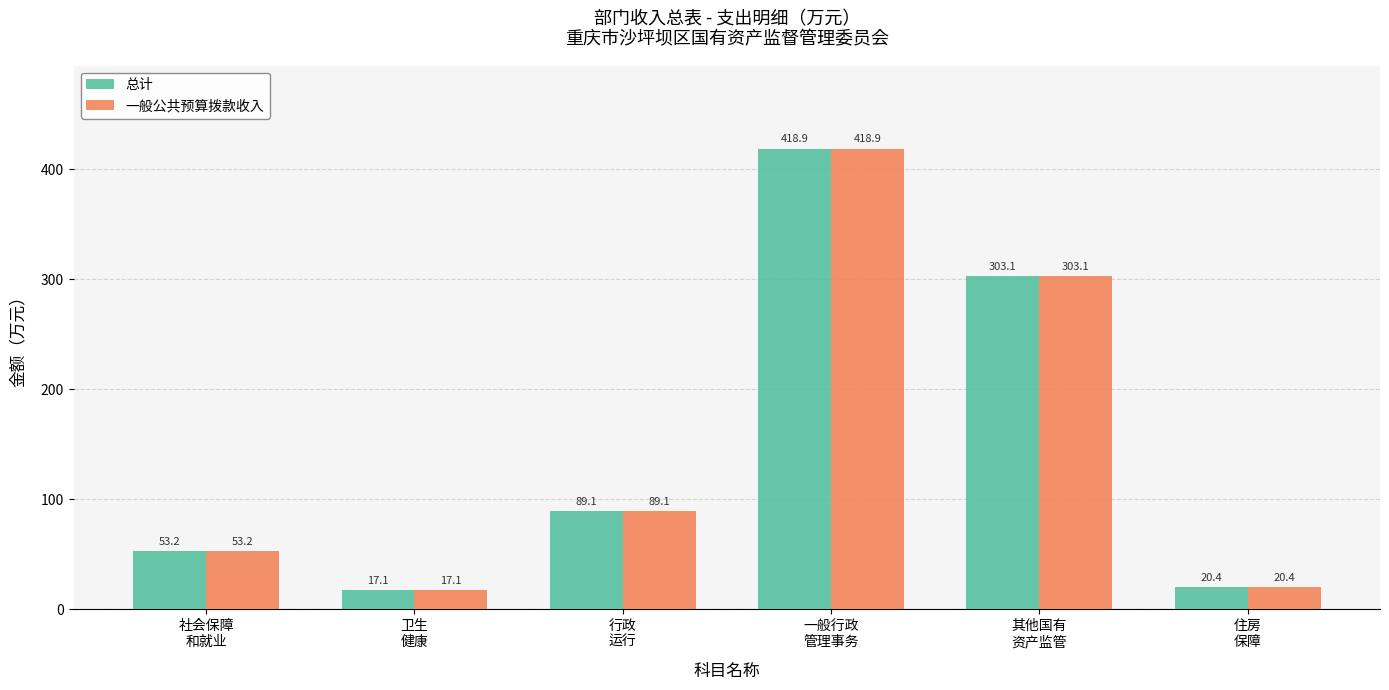

What is the minimum value for 总计?

17.1